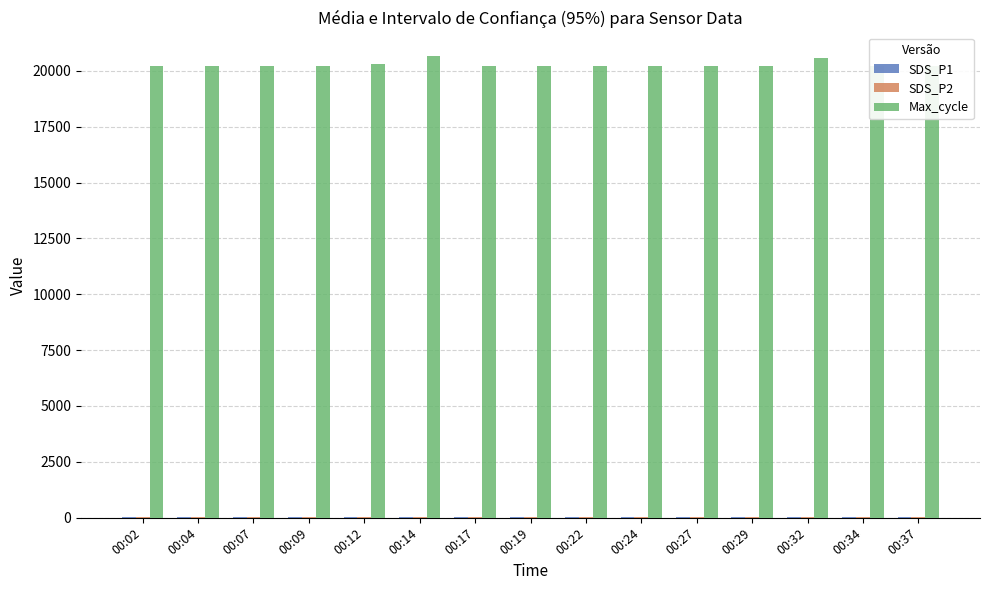

Which series has the largest range (max minus min)?

Max_cycle